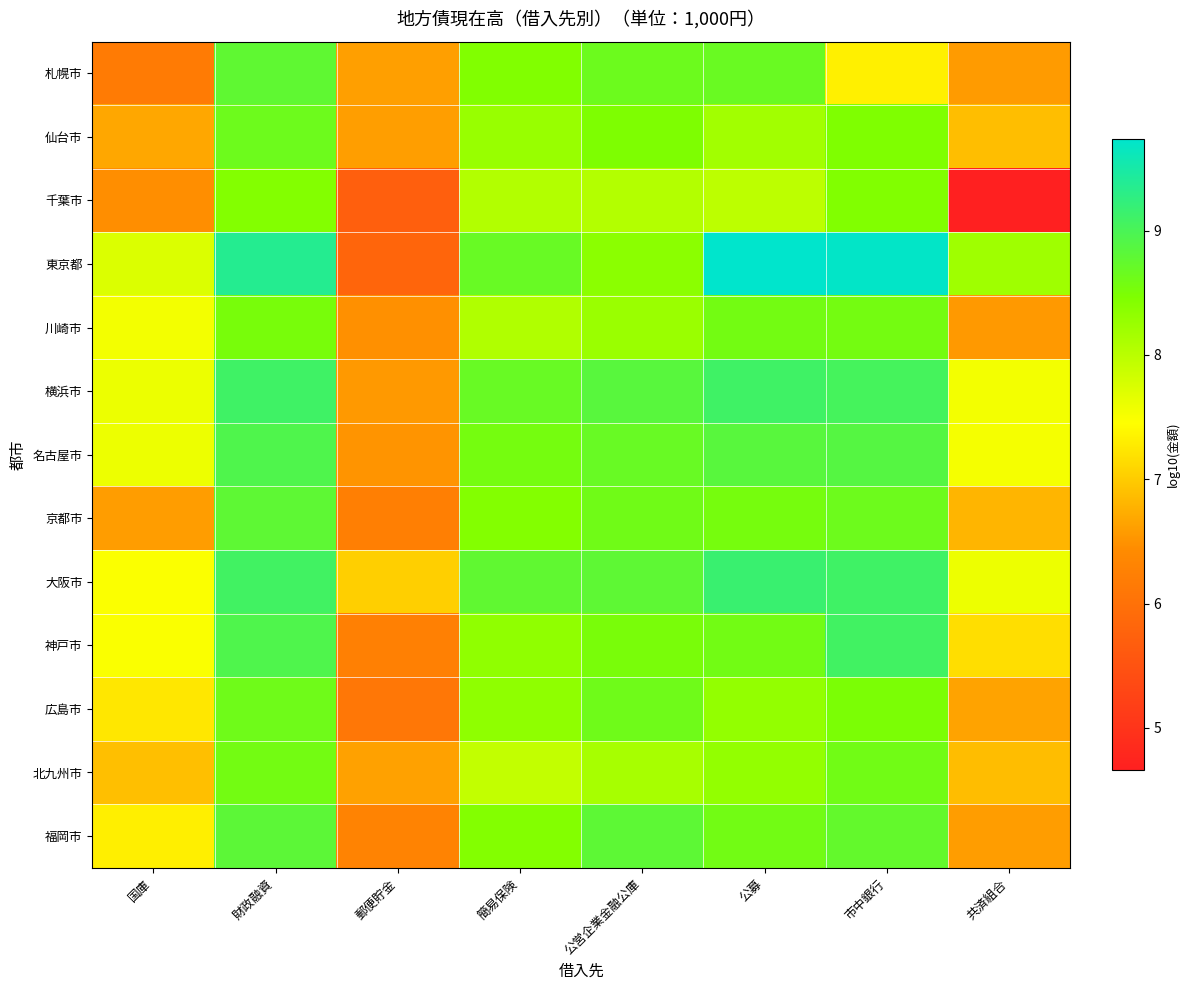

Reading left to right, what are all the values shown in this chart?

札幌市: 国庫=6.2	財政融資=8.8	郵便貯金=6.6	簡易保険=8.4	公営企業金融公庫=8.7	公募=8.7	市中銀行=7.3	共済組合=6.6
仙台市: 国庫=6.7	財政融資=8.6	郵便貯金=6.6	簡易保険=8.3	公営企業金融公庫=8.5	公募=8.2	市中銀行=8.5	共済組合=6.9
千葉市: 国庫=6.5	財政融資=8.4	郵便貯金=5.7	簡易保険=8.1	公営企業金融公庫=8.0	公募=8.0	市中銀行=8.4	共済組合=4.7
東京都: 国庫=7.7	財政融資=9.4	郵便貯金=5.8	簡易保険=8.7	公営企業金融公庫=8.4	公募=9.7	市中銀行=9.7	共済組合=8.2
川崎市: 国庫=7.5	財政融資=8.5	郵便貯金=6.5	簡易保険=8.1	公営企業金融公庫=8.2	公募=8.6	市中銀行=8.6	共済組合=6.6
横浜市: 国庫=7.6	財政融資=9.1	郵便貯金=6.6	簡易保険=8.7	公営企業金融公庫=8.8	公募=9.1	市中銀行=9.0	共済組合=7.5
名古屋市: 国庫=7.6	財政融資=8.9	郵便貯金=6.5	簡易保険=8.6	公営企業金融公庫=8.7	公募=8.9	市中銀行=8.9	共済組合=7.5
京都市: 国庫=6.6	財政融資=8.8	郵便貯金=6.2	簡易保険=8.4	公営企業金融公庫=8.6	公募=8.6	市中銀行=8.6	共済組合=6.8
大阪市: 国庫=7.5	財政融資=9.1	郵便貯金=7.0	簡易保険=8.8	公営企業金融公庫=8.8	公募=9.2	市中銀行=9.1	共済組合=7.6
神戸市: 国庫=7.5	財政融資=8.9	郵便貯金=6.2	簡易保険=8.3	公営企業金融公庫=8.5	公募=8.6	市中銀行=9.1	共済組合=7.2
広島市: 国庫=7.2	財政融資=8.6	郵便貯金=6.1	簡易保険=8.3	公営企業金融公庫=8.6	公募=8.3	市中銀行=8.5	共済組合=6.6
北九州市: 国庫=6.9	財政融資=8.6	郵便貯金=6.6	簡易保険=7.9	公営企業金融公庫=8.1	公募=8.3	市中銀行=8.6	共済組合=6.9
福岡市: 国庫=7.3	財政融資=8.8	郵便貯金=6.3	簡易保険=8.4	公営企業金融公庫=8.8	公募=8.6	市中銀行=8.7	共済組合=6.6